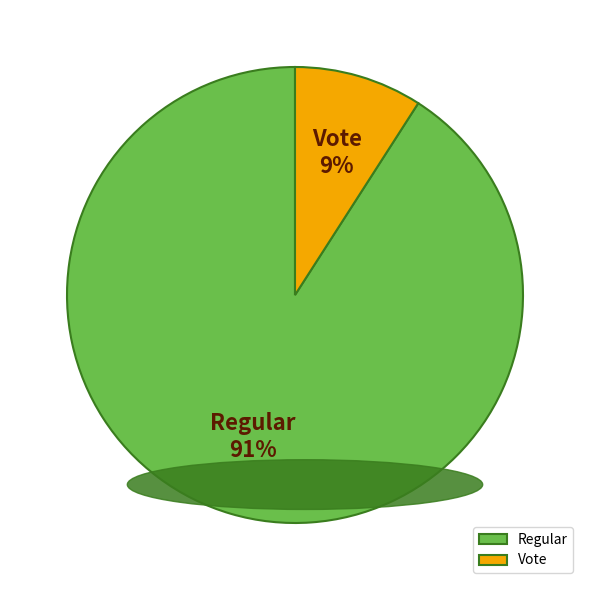

Combined, do Regular and Vote account for over 50%?

Yes